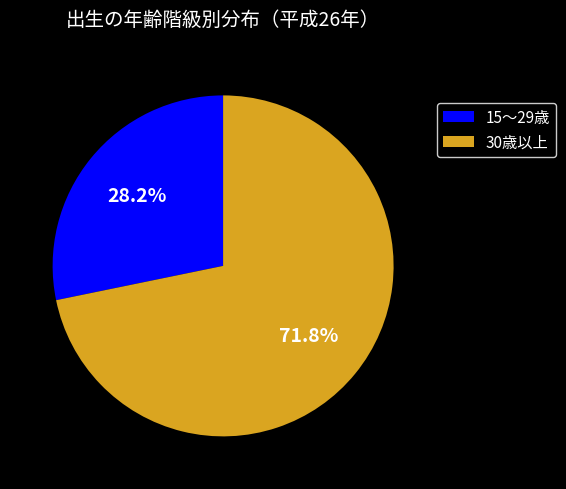

What is the ratio of the value at 30歳以上 to the value at 15～29歳?

2.5